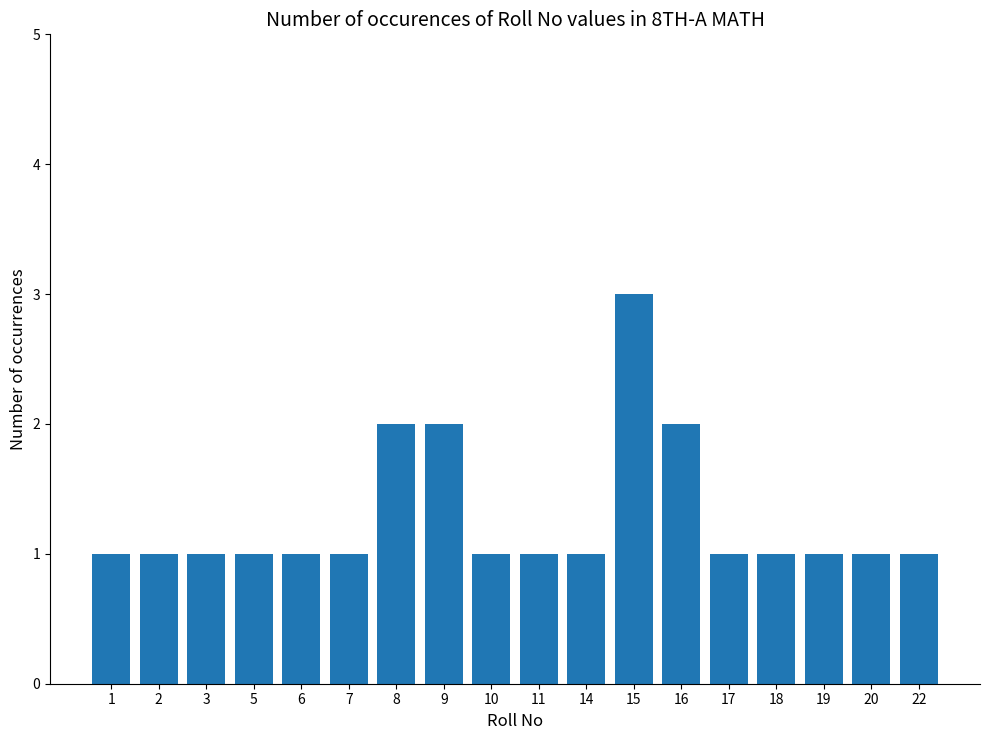

At which category does the chart reach its peak across all series?

15